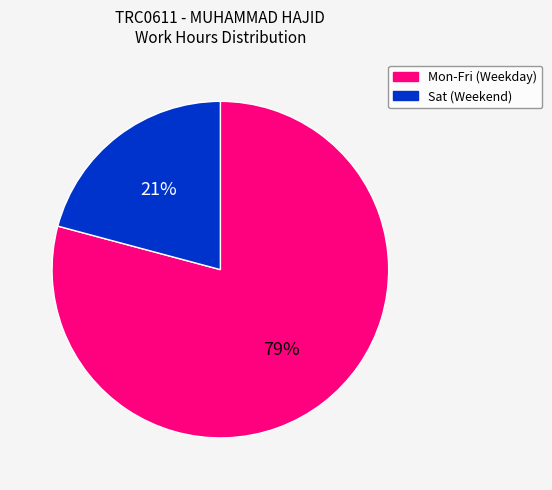

Does Mon-Fri (Weekday) account for over 50% of the chart?

Yes